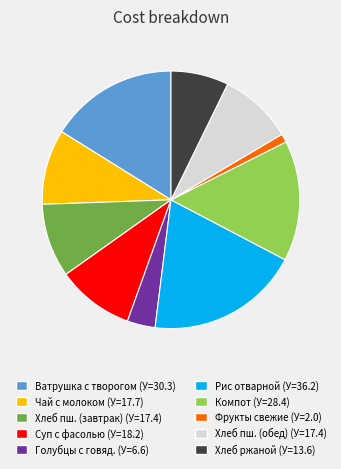

What is the ratio of the value at Голубцы с говяд. (У=6.6) to the value at Суп с фасолью (У=18.2)?

0.4